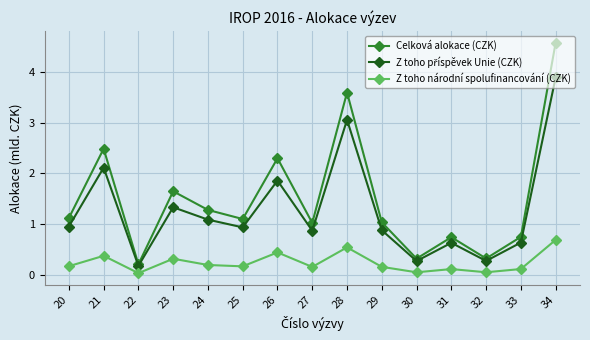

What is the total value across all series at 34?

9.2